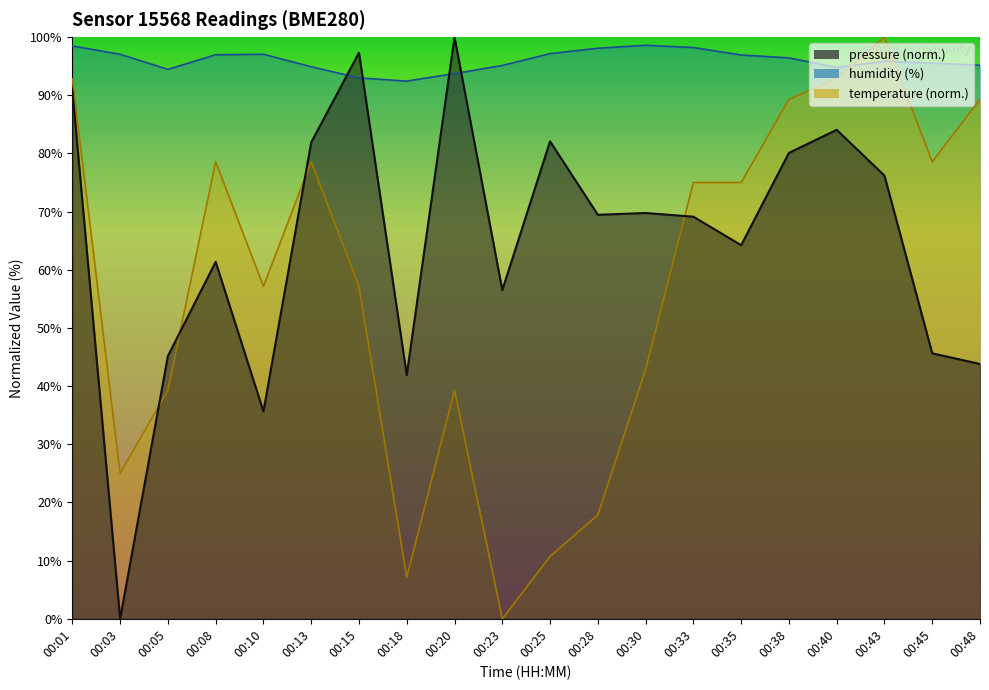

Where is the first local maximum for temperature?

00:08